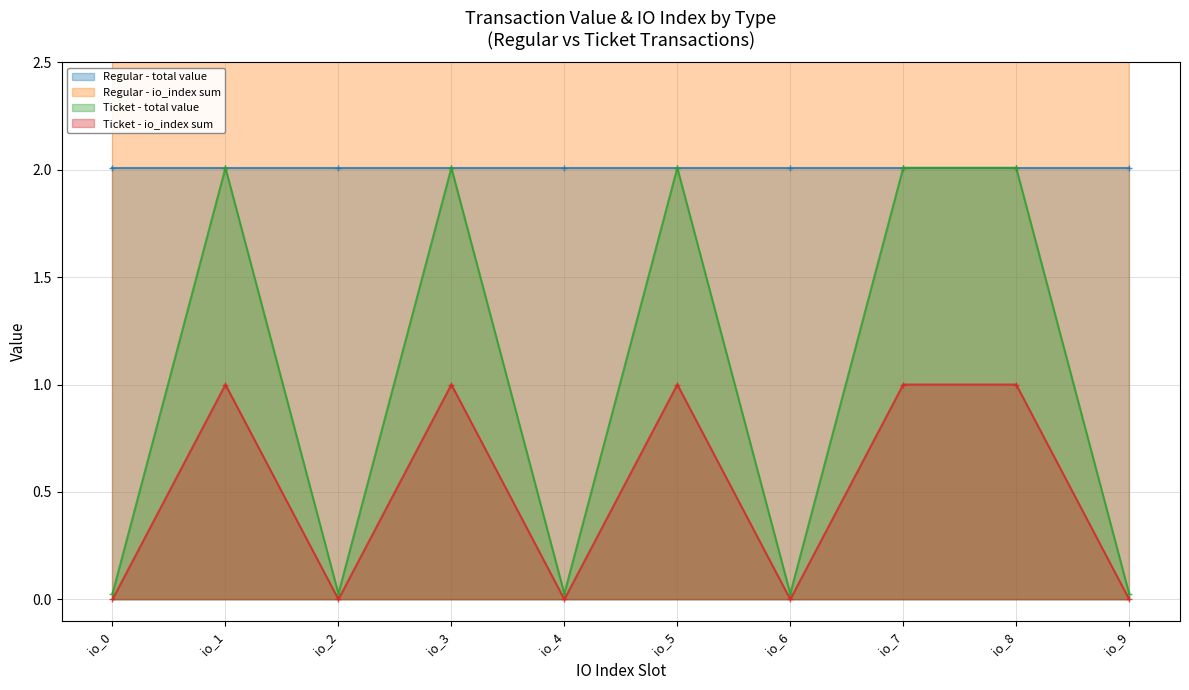

The value of Ticket - total value at io_8 is 1.0. True or false?

False